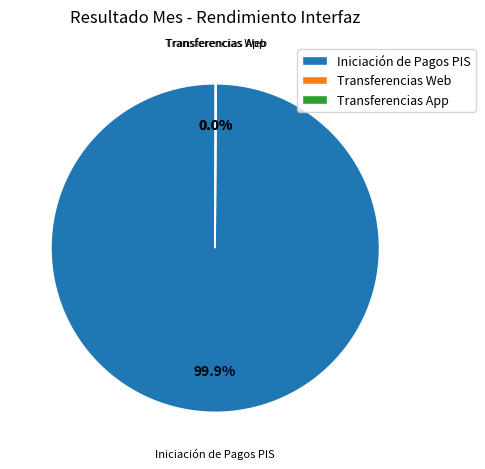

Does any single category account for the majority?

Yes